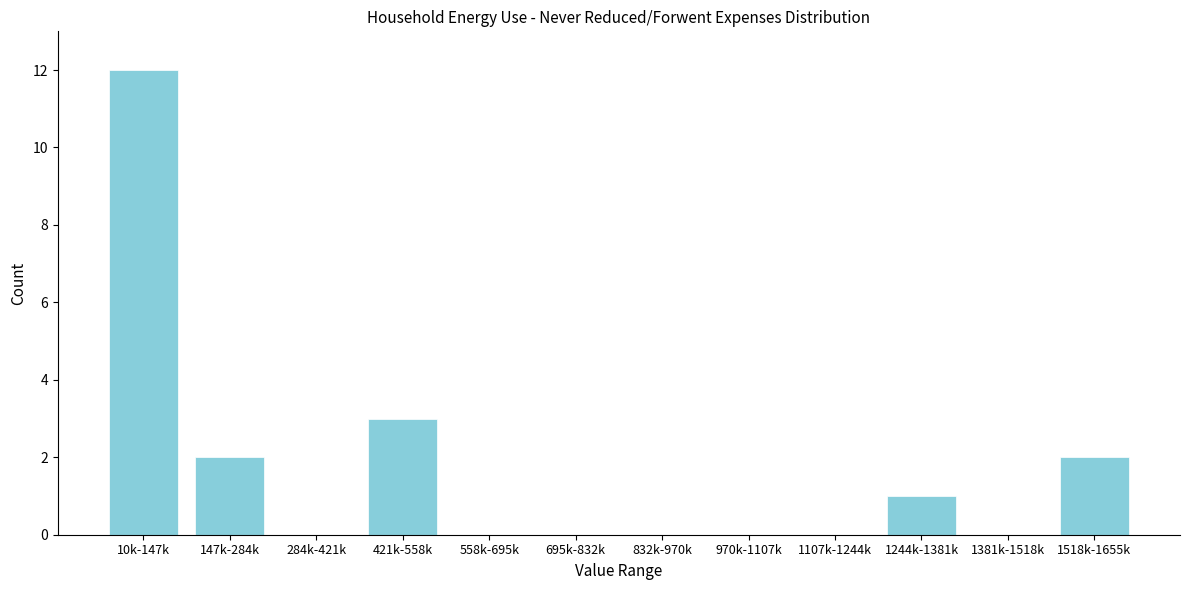

Reading left to right, list all the values displayed in this chart.

10k-147k=12	147k-284k=2	284k-421k=0	421k-558k=3	558k-695k=0	695k-832k=0	832k-970k=0	970k-1107k=0	1107k-1244k=0	1244k-1381k=1	1381k-1518k=0	1518k-1655k=2